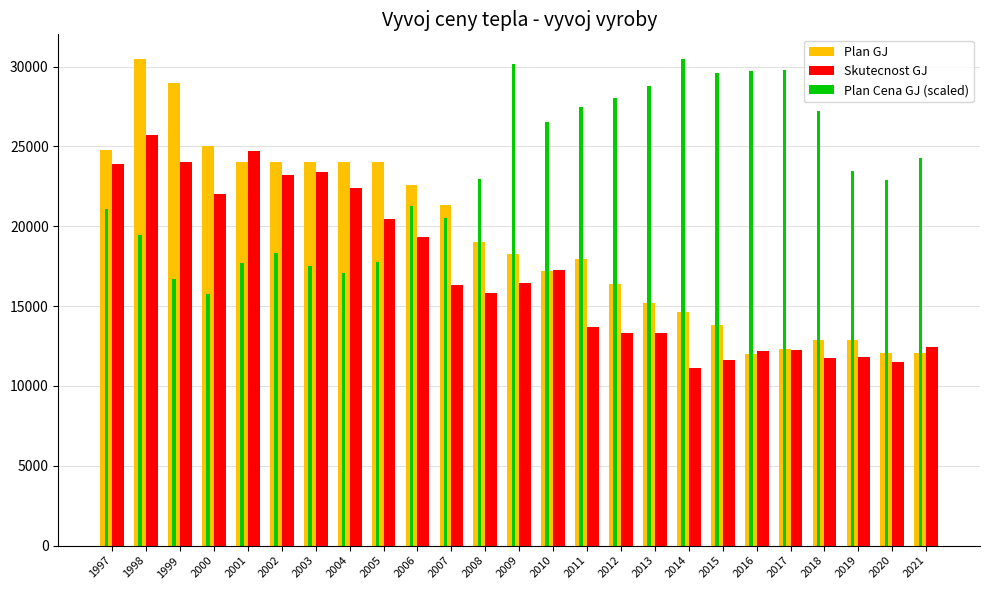

What is the difference between the second highest and minimum values in the Plan GJ series?

17000.0